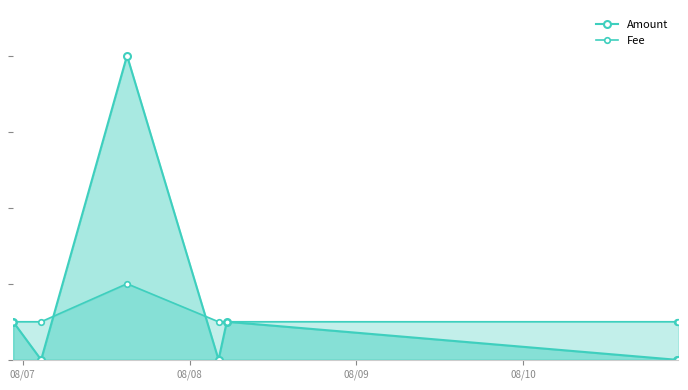

What is the sum of all Fee values?

8